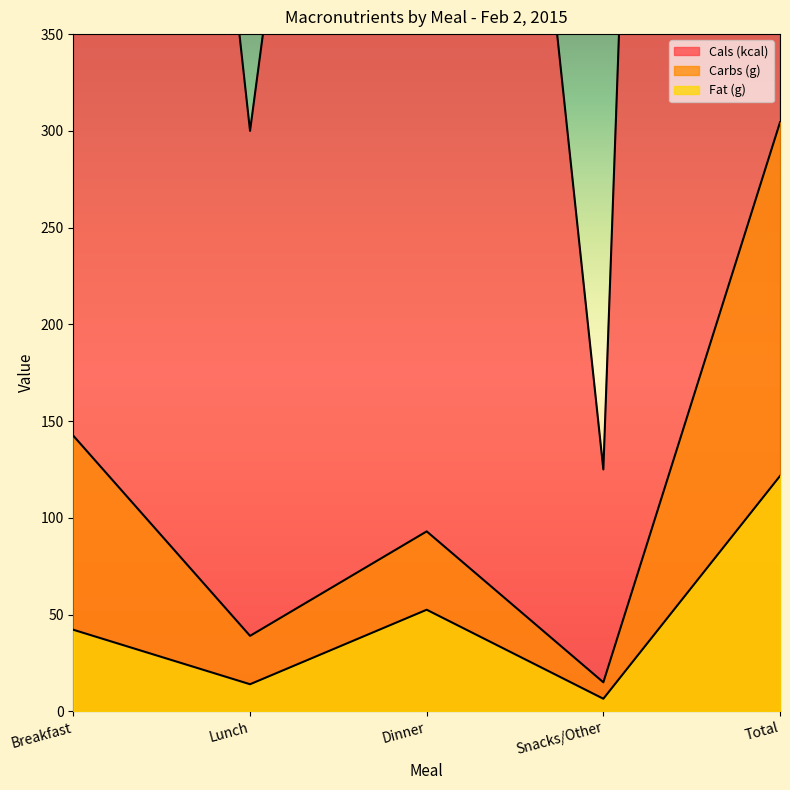

Read the Fat (g) value at Lunch.

14.0